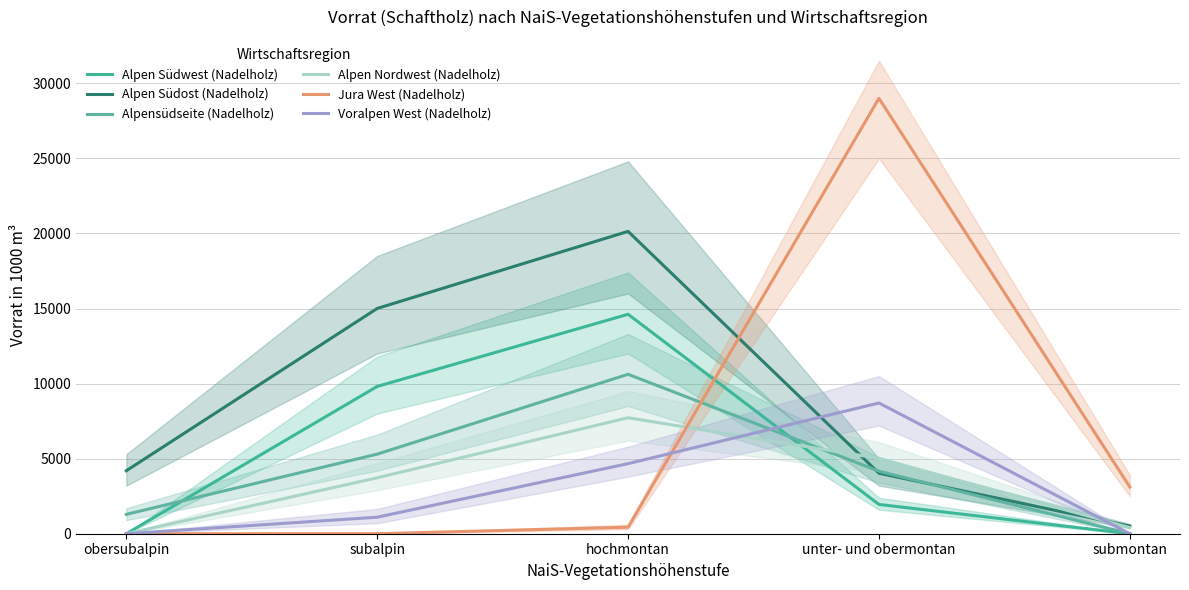

Between subalpin and unter- und obermontan, which series saw the biggest shift?

Jura West (Nadelholz)